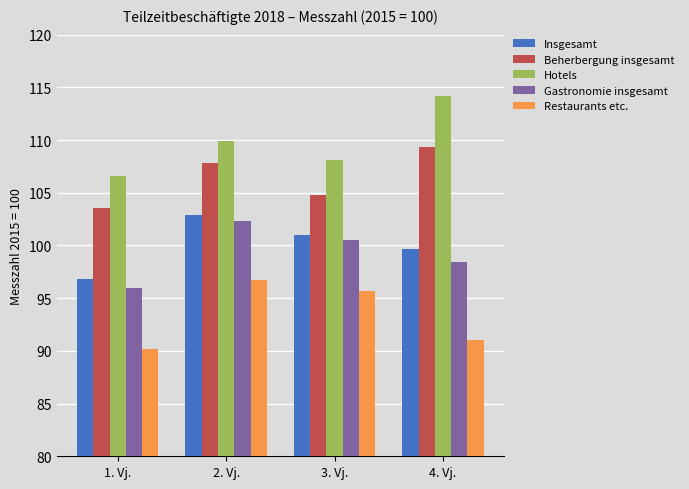

List the series in order of their peak value, highest first.

Hotels, Beherbergung insgesamt, Insgesamt, Gastronomie insgesamt, Restaurants etc.